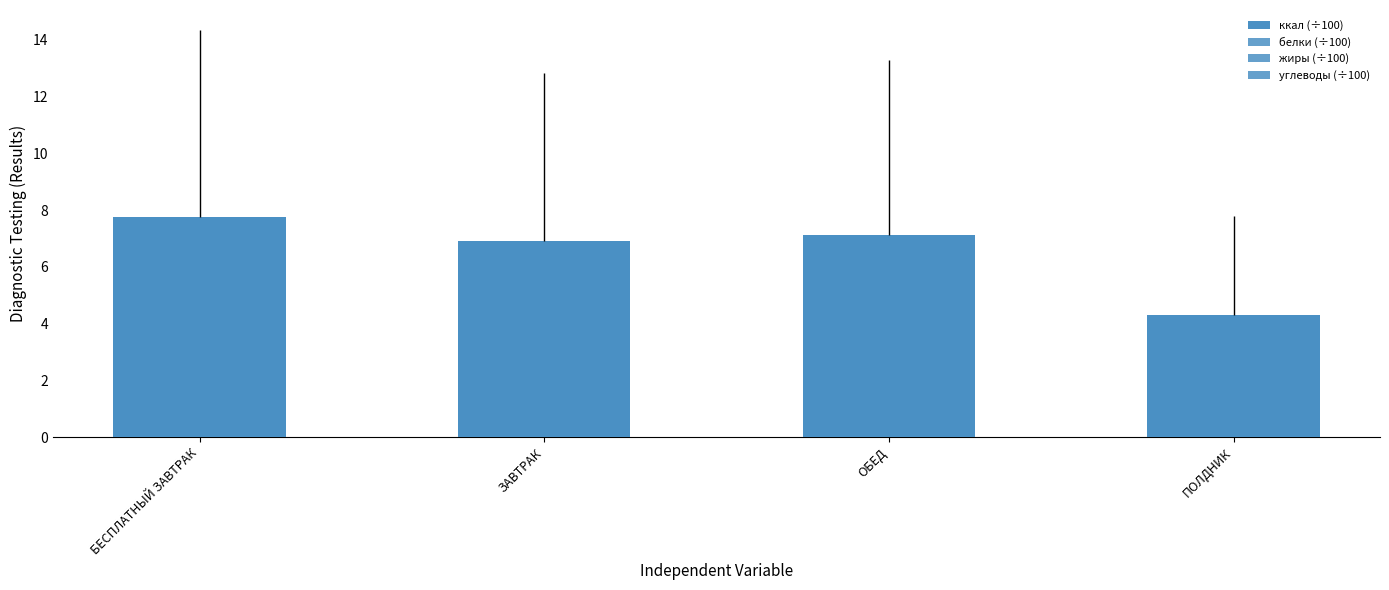

Does the chart contain stacked bars?

No